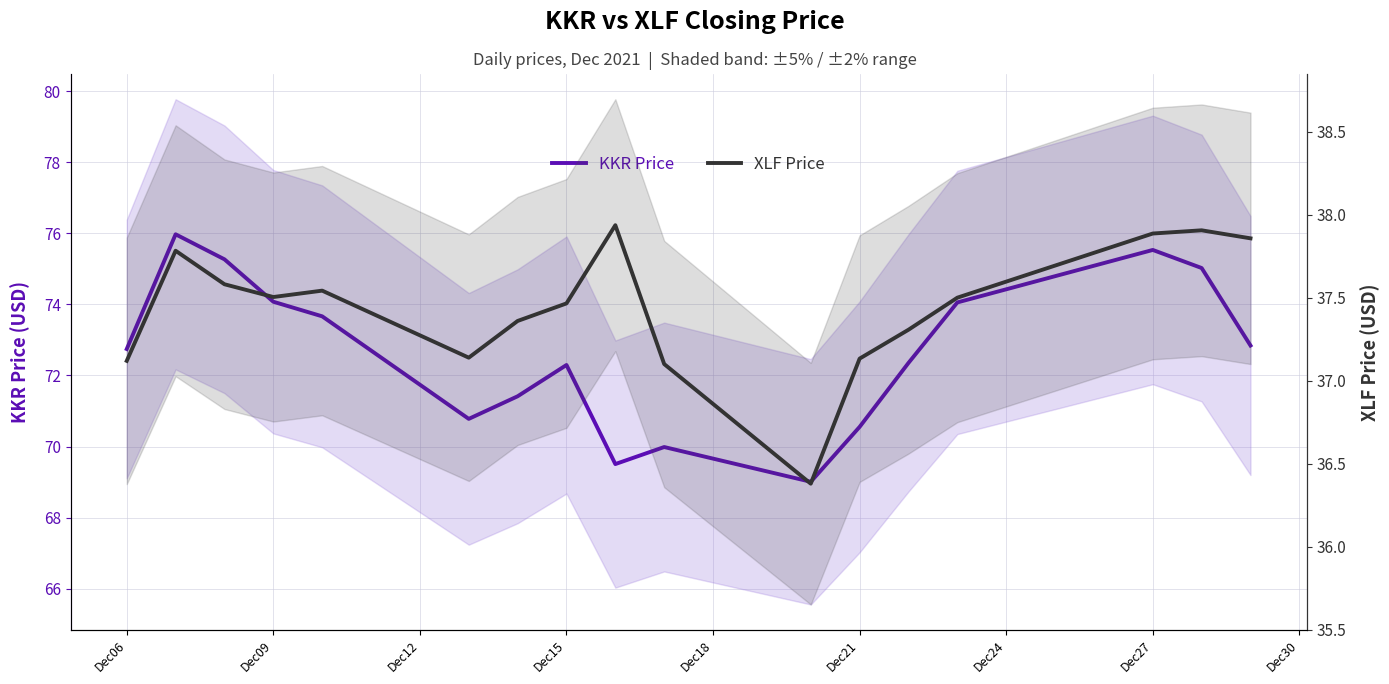

Reading left to right, what are all the values shown in this chart?

KKR Price: 72.7	76.0	75.3	74.1	73.7	70.8	71.4	72.3	69.5	70.0	69.0	70.6	72.4	74.1	75.5	75.0	72.8
XLF Price: 37.1	37.8	37.6	37.5	37.5	37.1	37.4	37.5	37.9	37.1	36.4	37.1	37.3	37.5	37.9	37.9	37.9